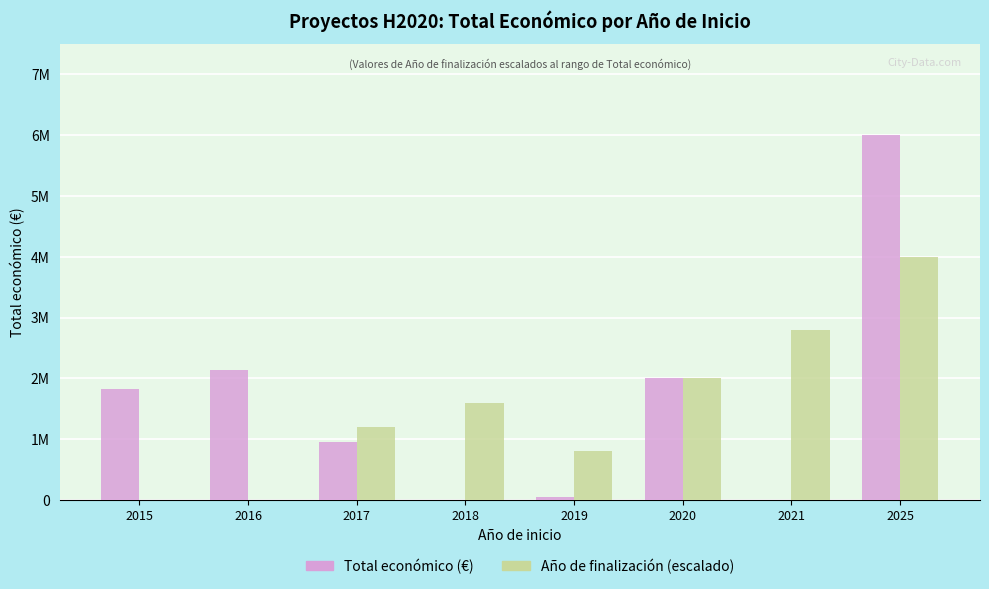

What is the difference between the second highest and second lowest values in the Año de finalización (escalado) series?

2800000